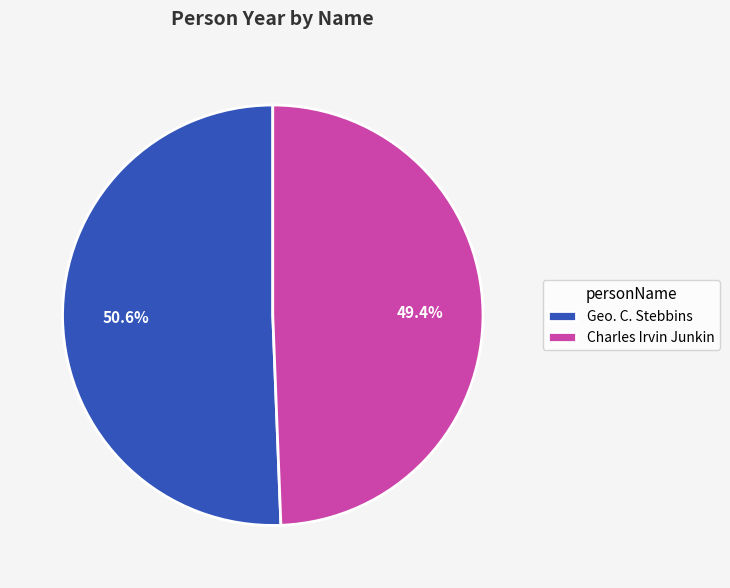

True or false: Geo. C. Stebbins accounts for 51% of the total.

True